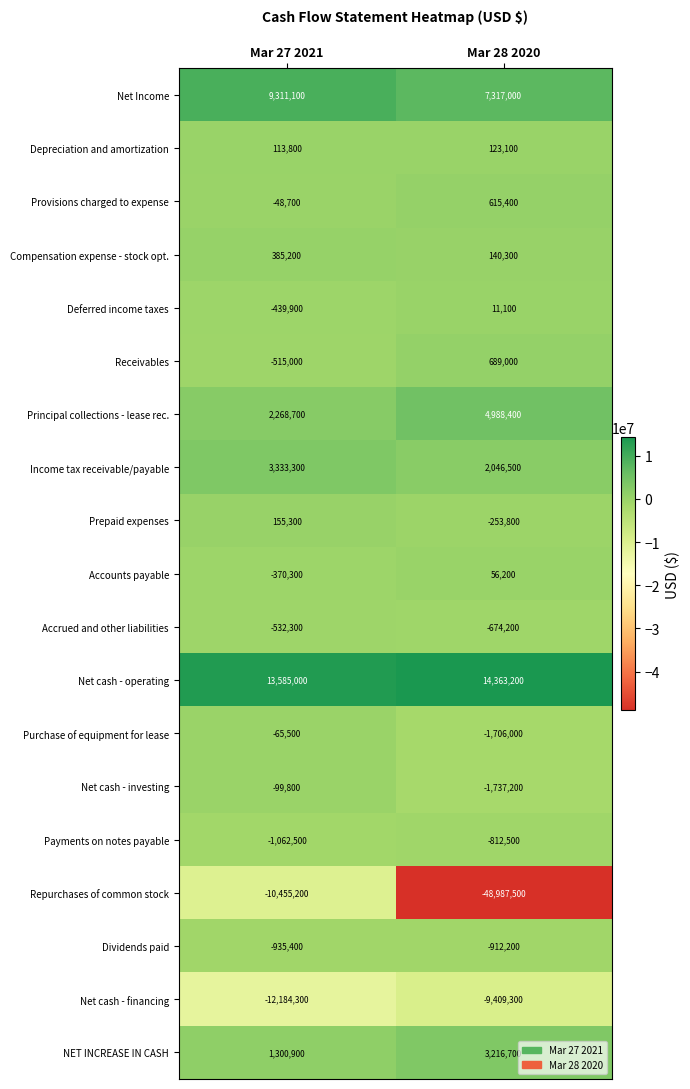

Count the number of data series in this chart.

19